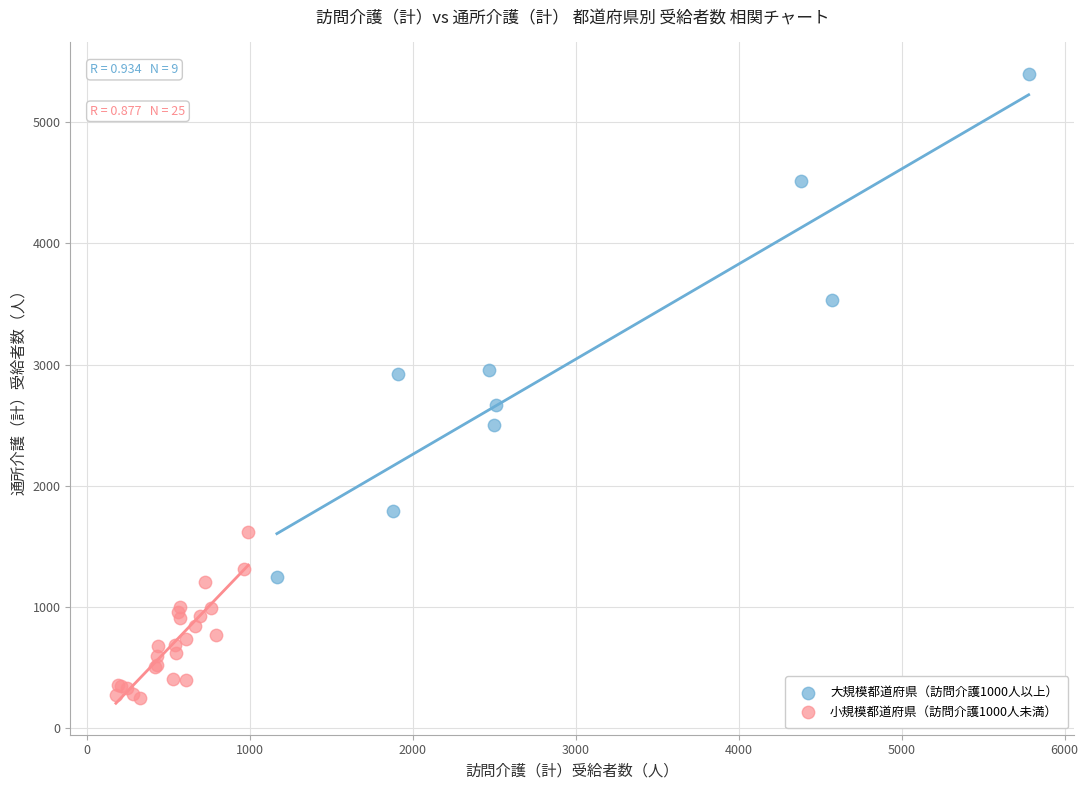

Which series reaches the maximum Y coordinate?

大規模都道府県（訪問介護1000人以上）